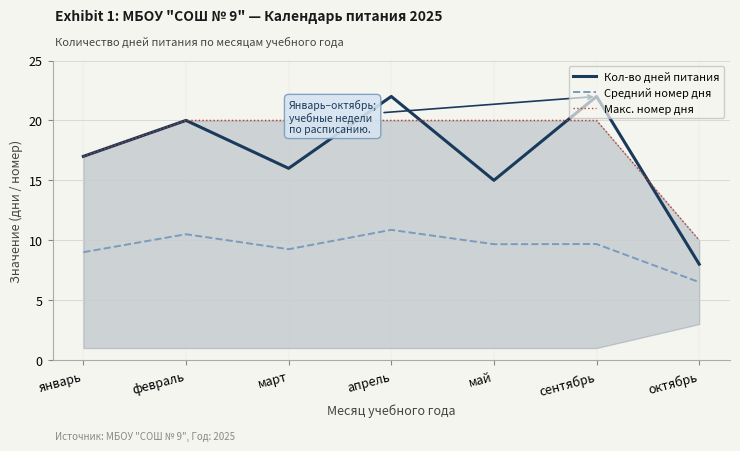

What is the difference between the highest and lowest values at январь?

8.0